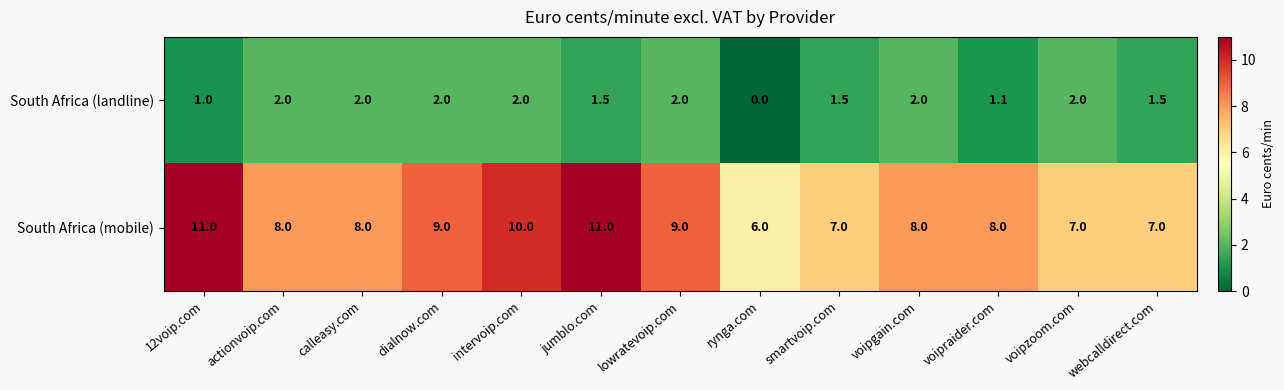

What is the sum of all South Africa (mobile) values?

109.0